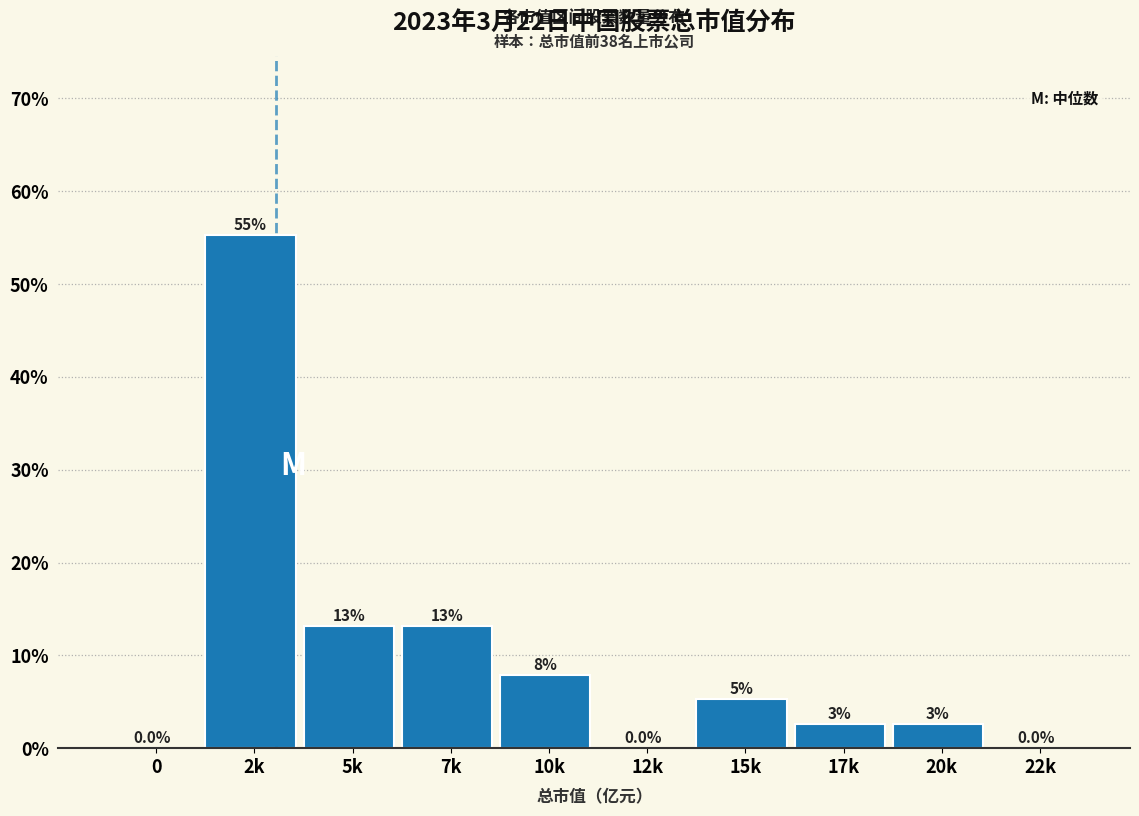

Are the bars horizontal?

No